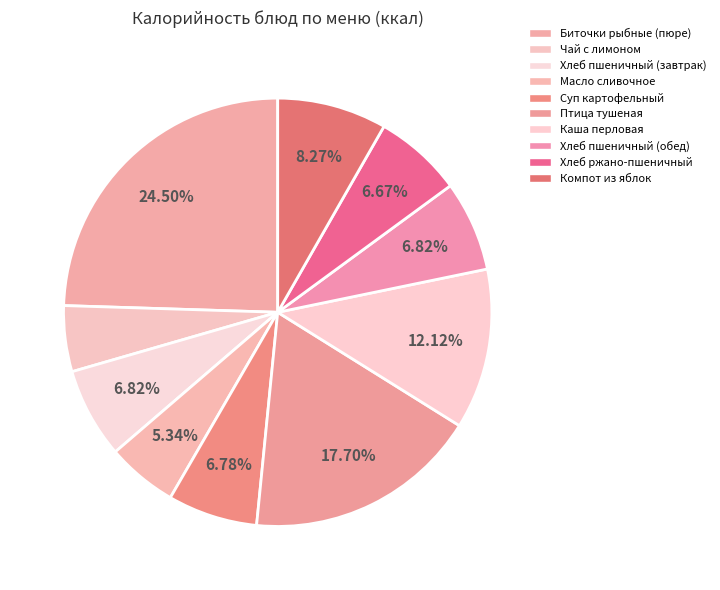

What is the largest slice in the pie chart?

Биточки рыбные (пюре)